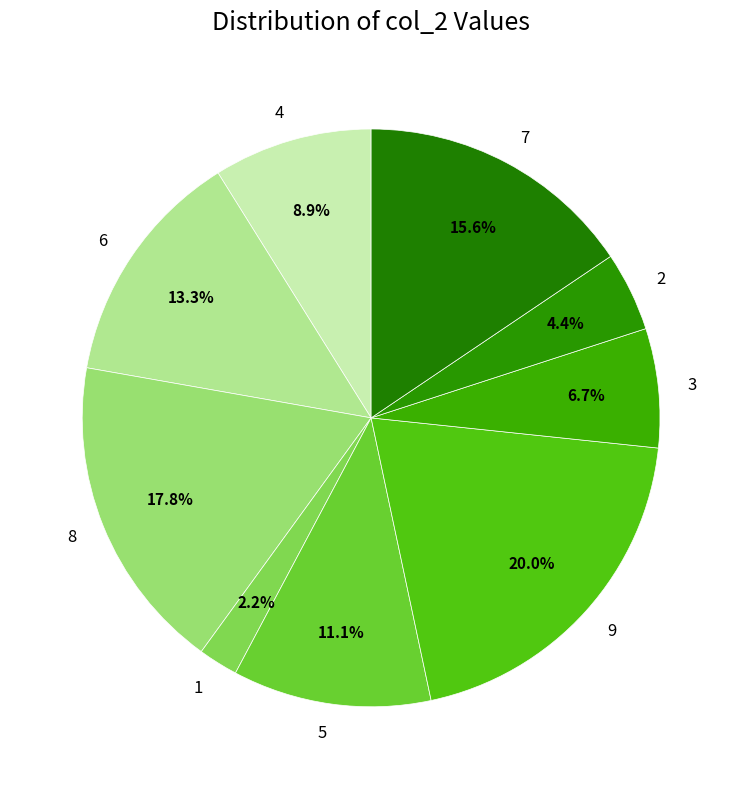

To the nearest percent, what is the average slice percentage?

11%